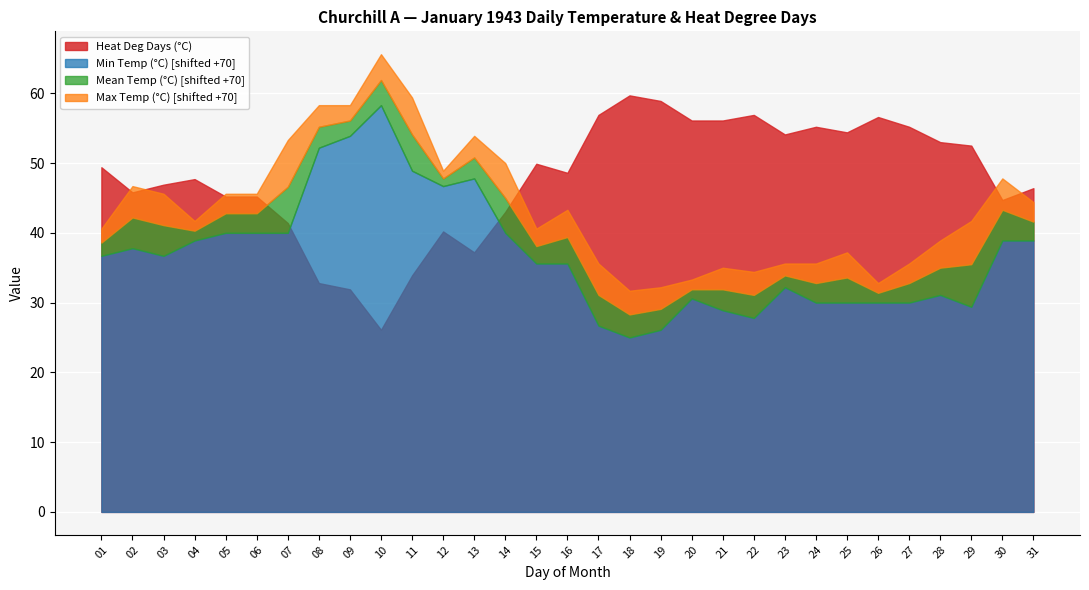

Between 01 and 20, which series saw the biggest shift?

Max Temp (°C)